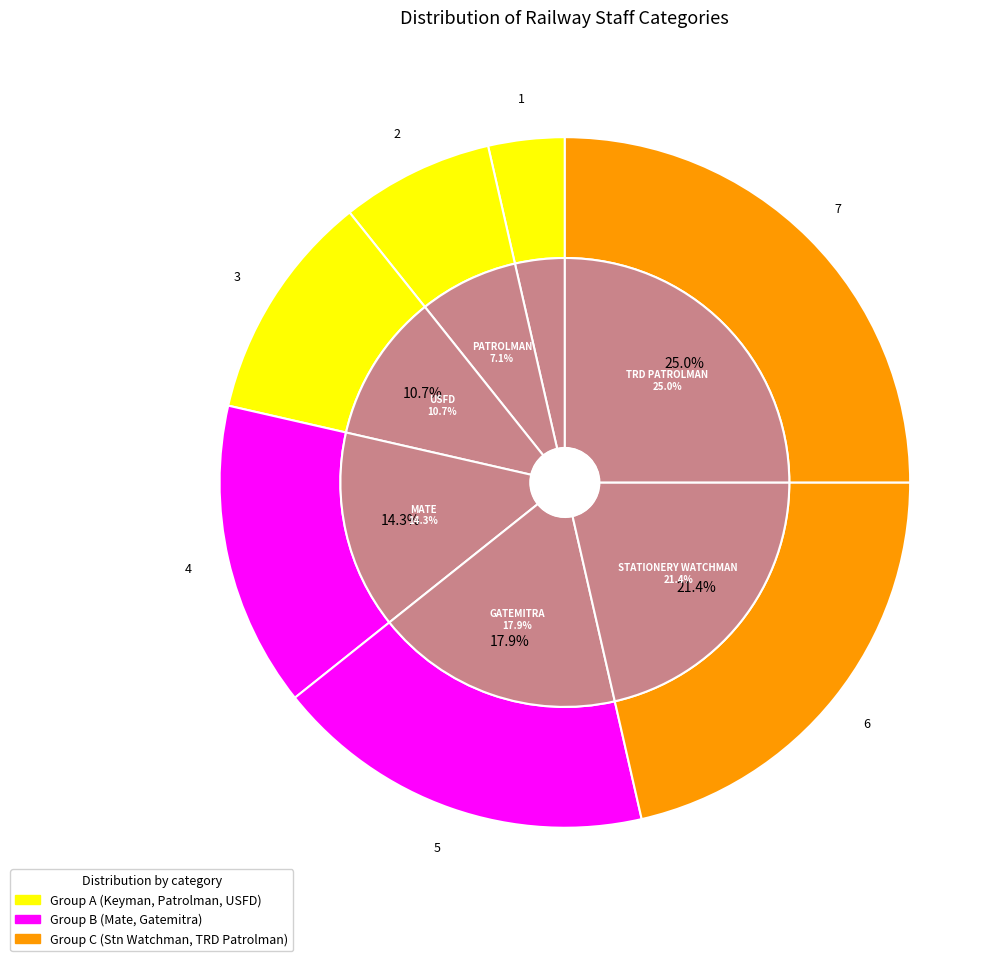

To the nearest percent, what is the difference between the GATEMITRA and USFD slice percentages?

7%